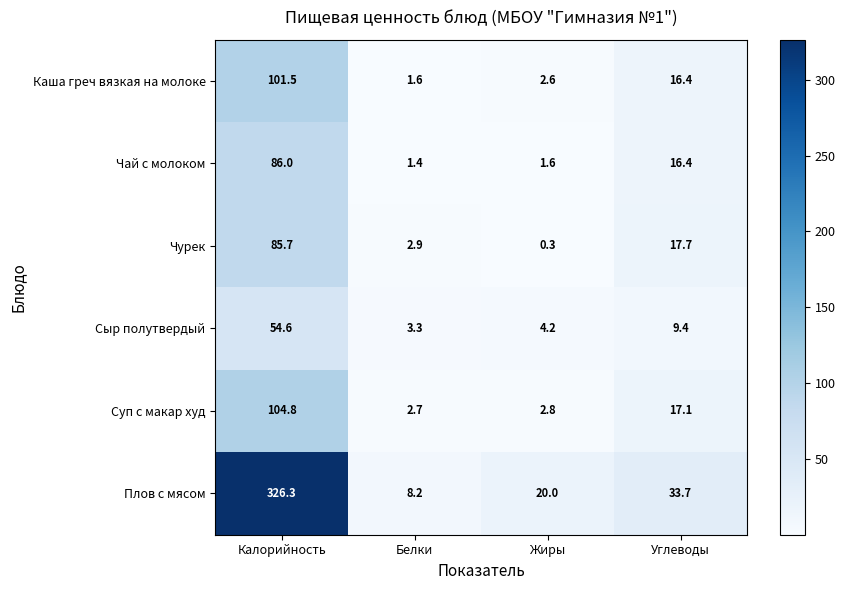

At which category is the sum across all series the highest?

Калорийность